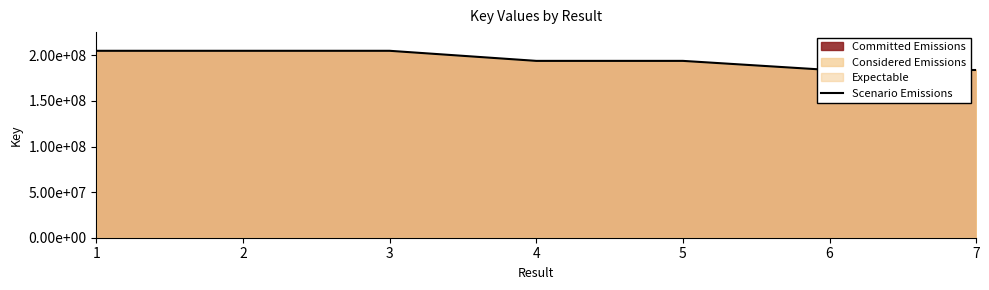

List the labels in order of value, smallest first.

7, 6, 5, 4, 3, 1, 2